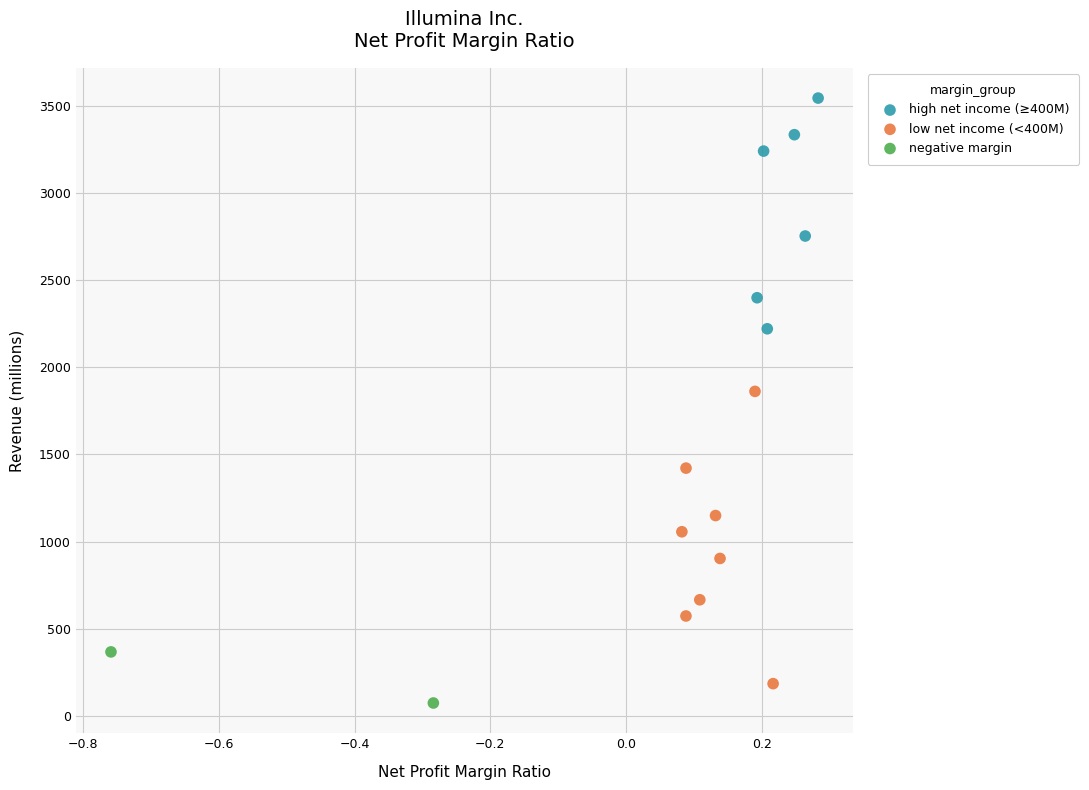

Which series contains the highest Y value?

high net income (≥400M)